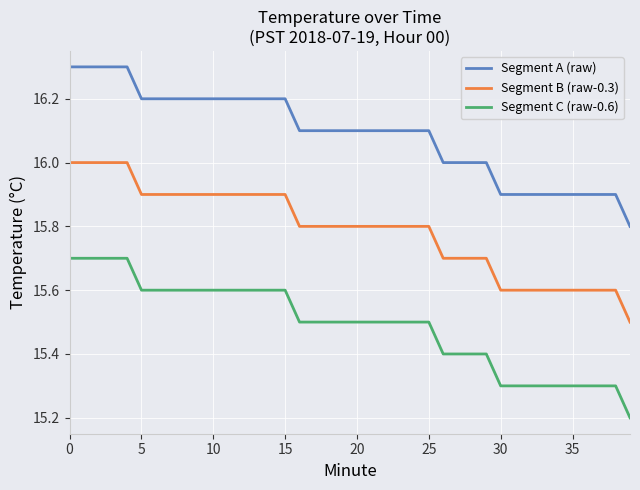

What is the difference between the maximum and minimum values in the Segment B (raw-0.3) series?

0.5